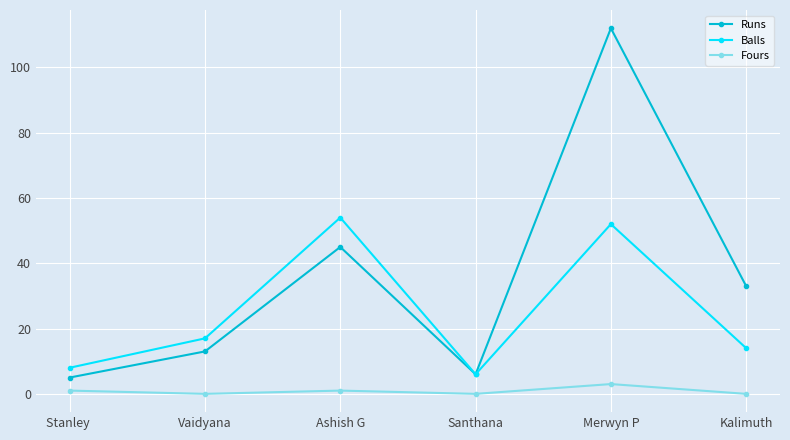

At which category does Runs reach its first local peak?

Ashish G